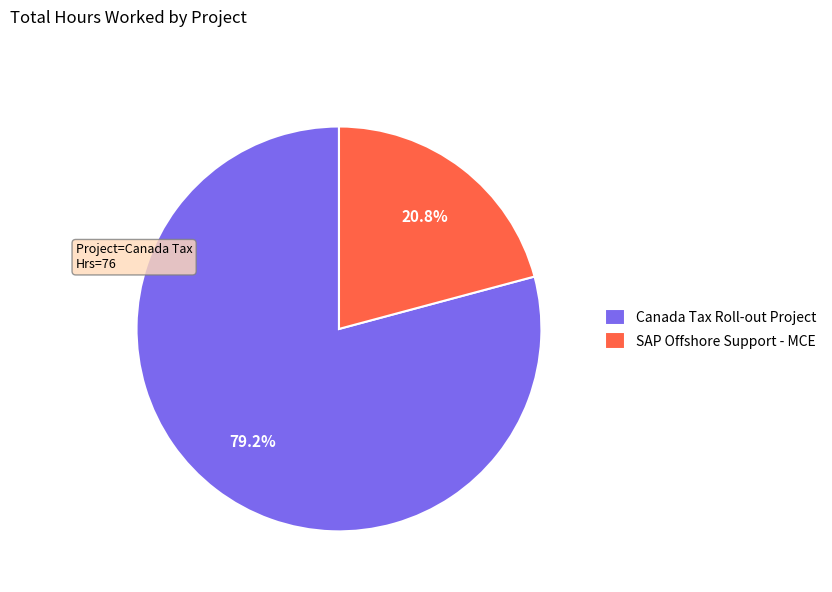

Rank the categories by value from highest to lowest.

Canada Tax Roll-out Project, SAP Offshore Support - MCE